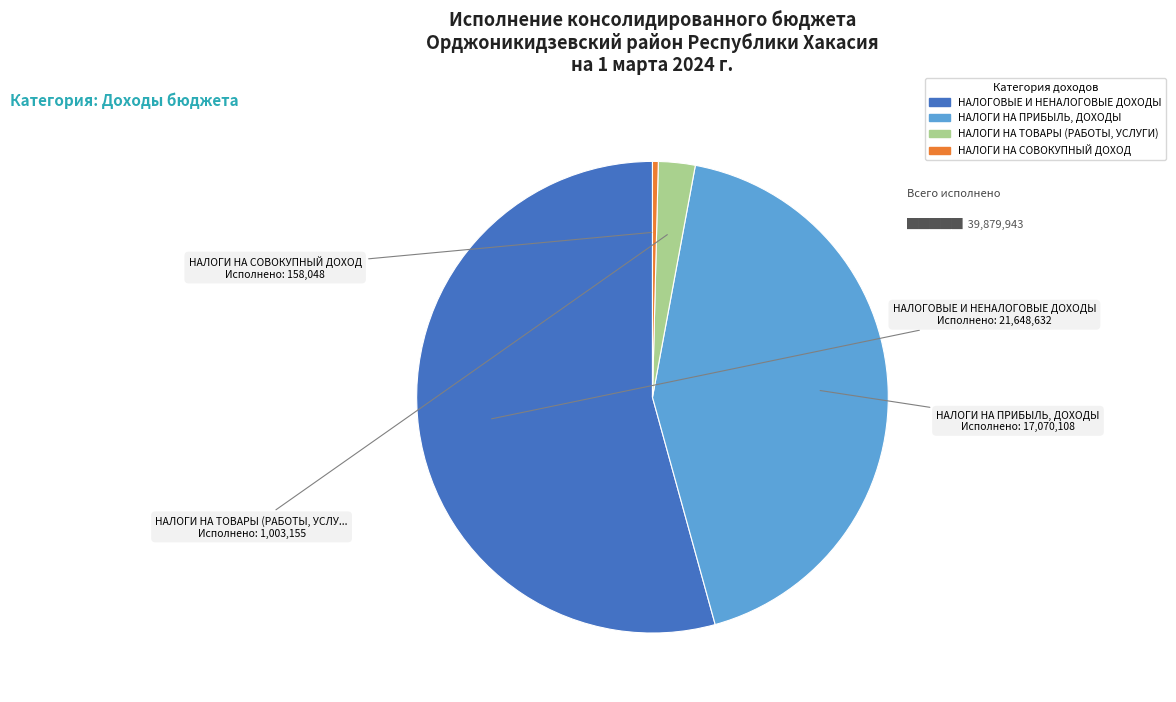

Does НАЛОГОВЫЕ И НЕНАЛОГОВЫЕ ДОХОДЫ account for over 50% of the chart?

Yes